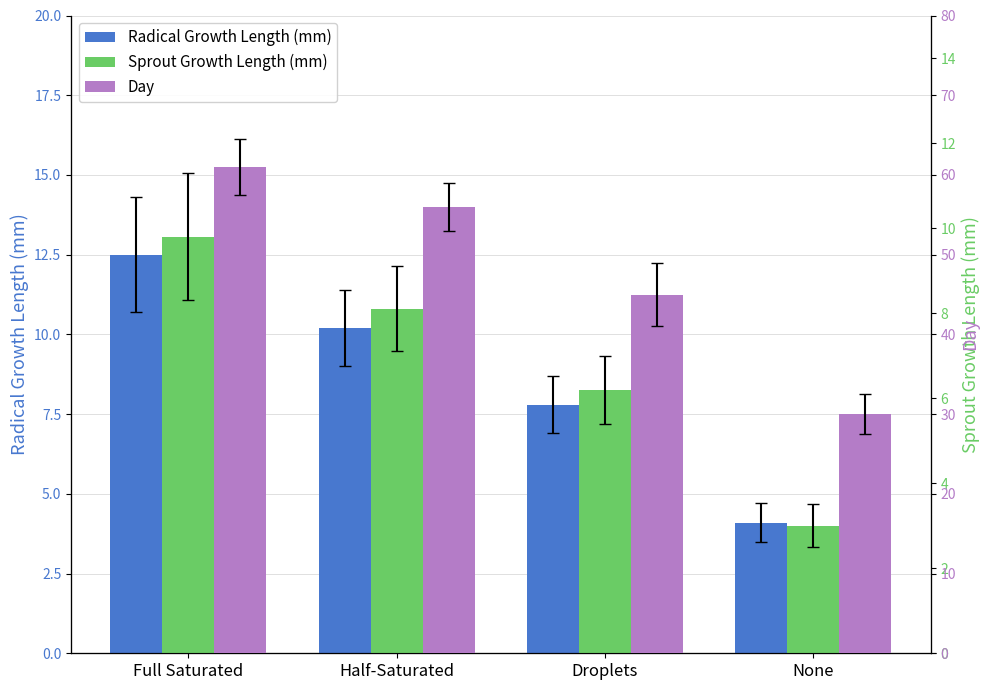

What is the value of the Day bar at the 2nd from the left?

56.0